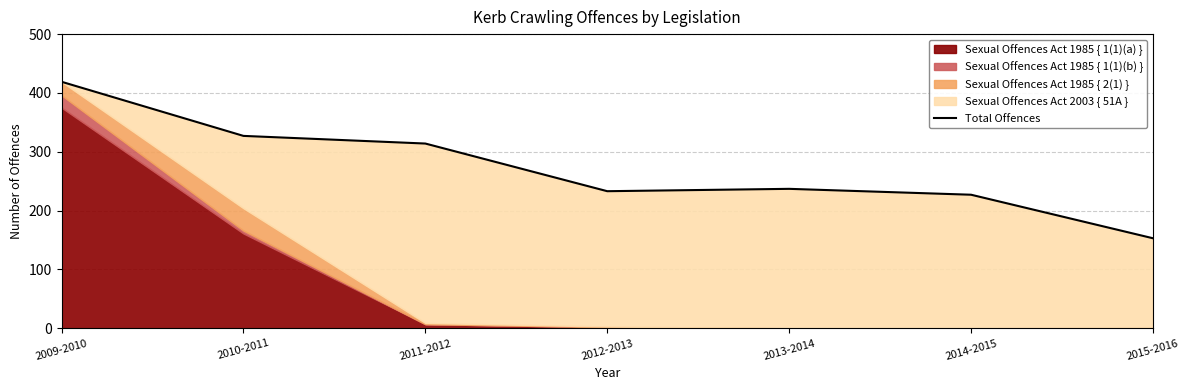

Does the chart display data point markers on the line(s)?

No